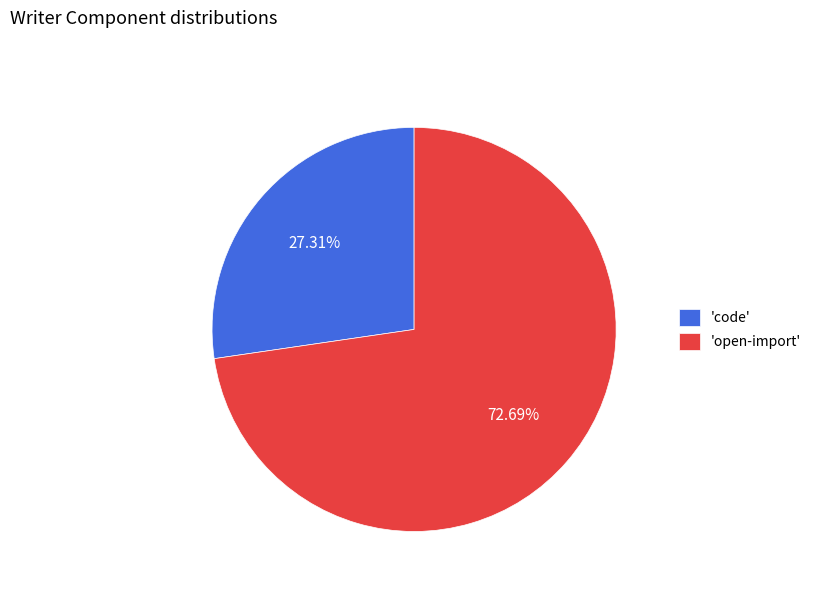

What is the ratio of the value at 'open-import' to the value at 'code'?

2.7